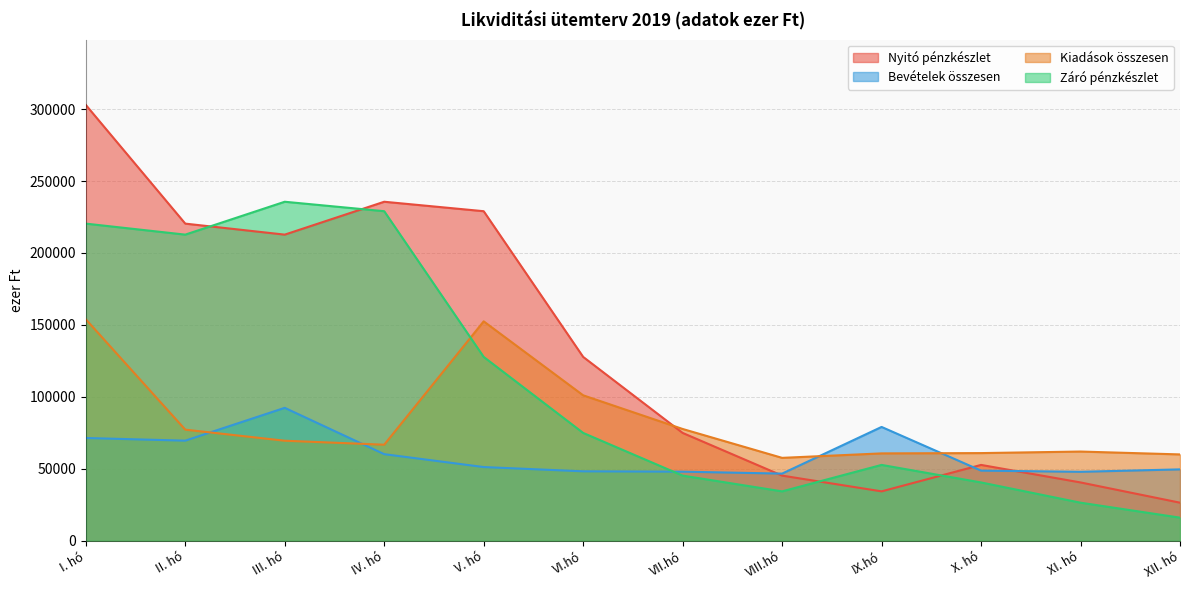

At V. hó, list the series in order from smallest to largest.

Bevételek összesen, Záró pénzkészlet, Kiadások összesen, Nyitó pénzkészlet